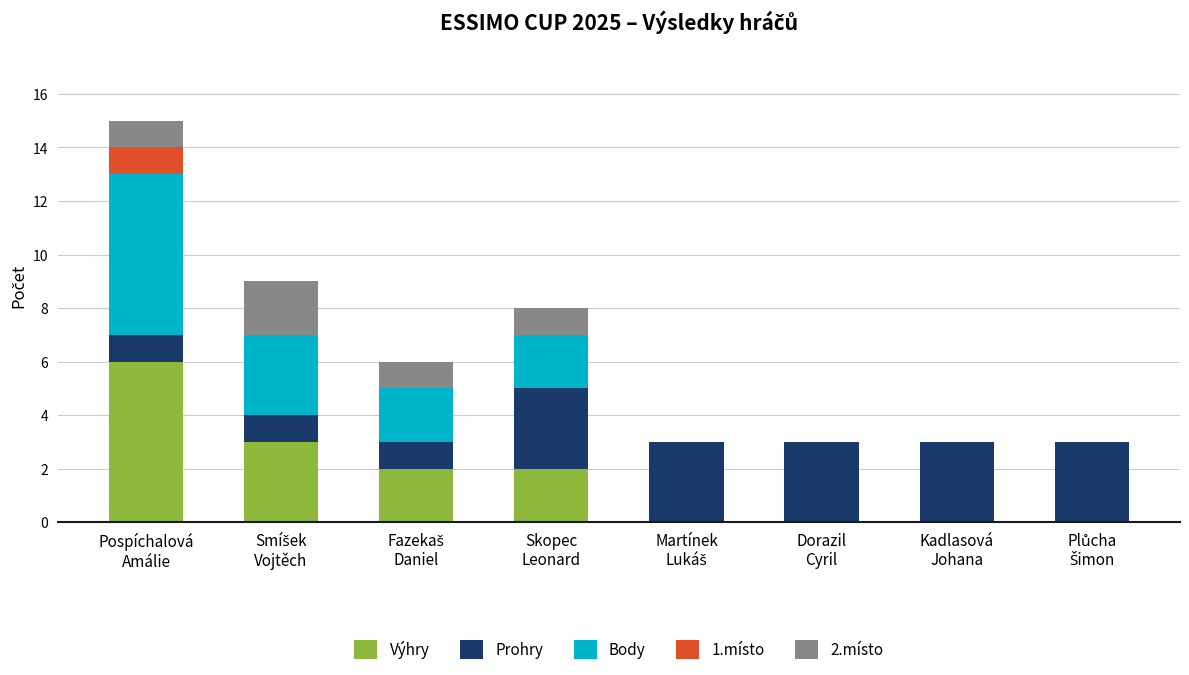

What are all the series names shown in the legend?

Výhry, Prohry, Body, 1.místo, 2.místo